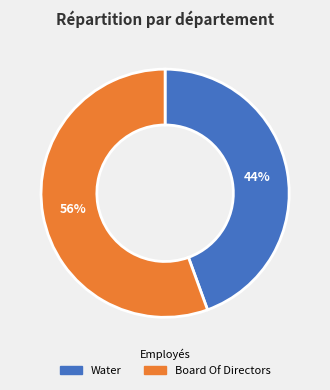

What is the smallest slice in the pie chart?

Water